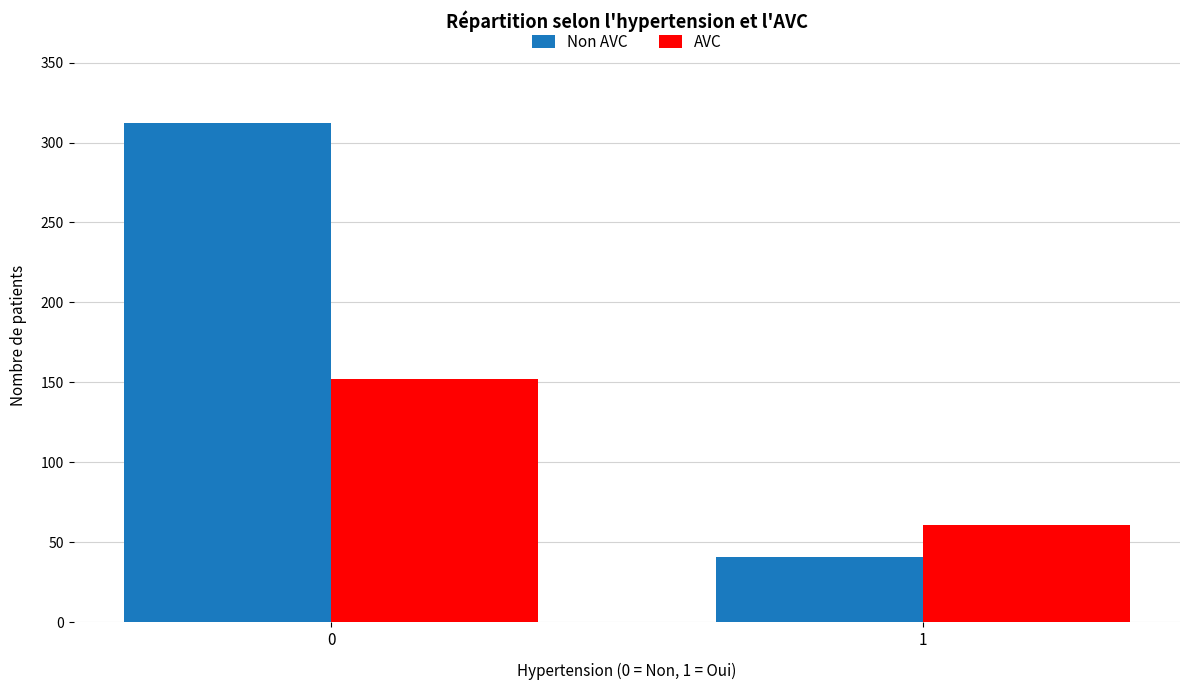

At which label does AVC reach its minimum?

1